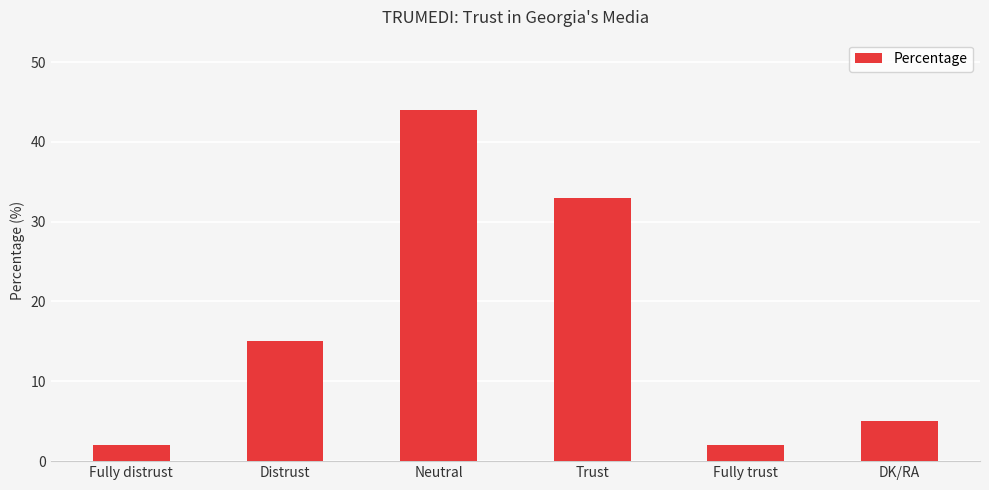

How many distinct data groups are displayed?

1